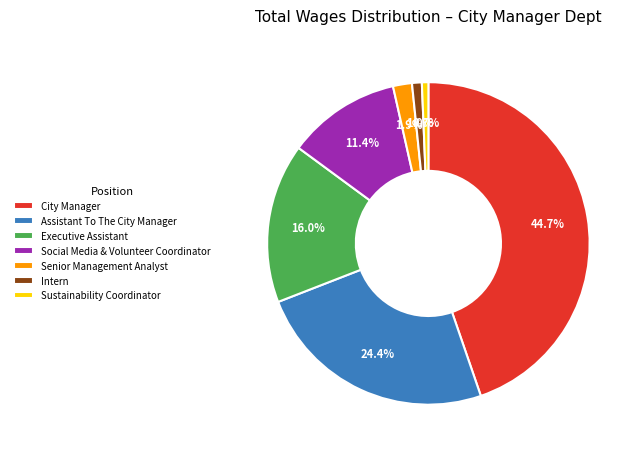

How much of the chart is everything except Executive Assistant?

84.0%